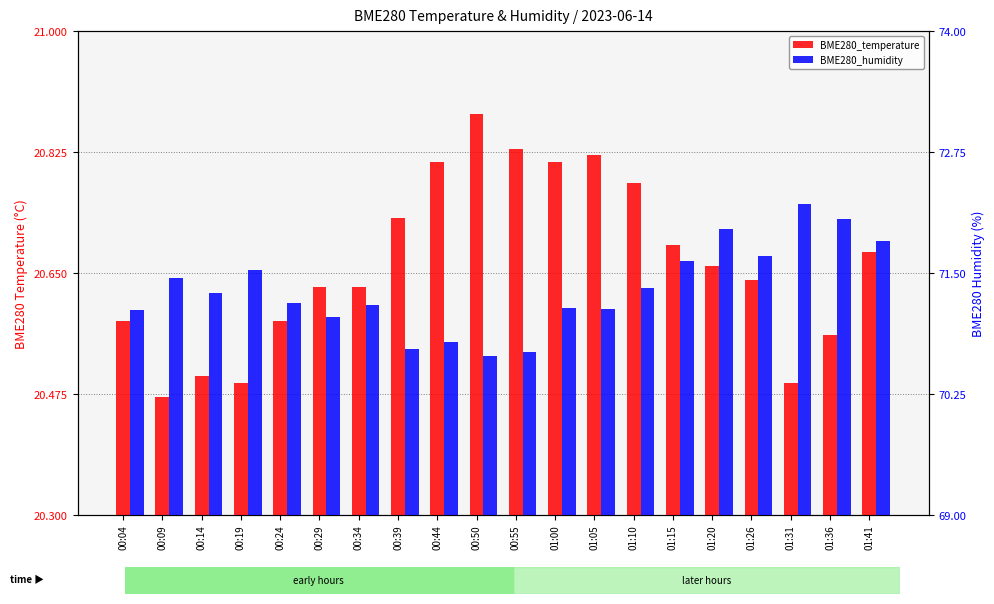

What are all the series names shown in the legend?

BME280_temperature, BME280_humidity